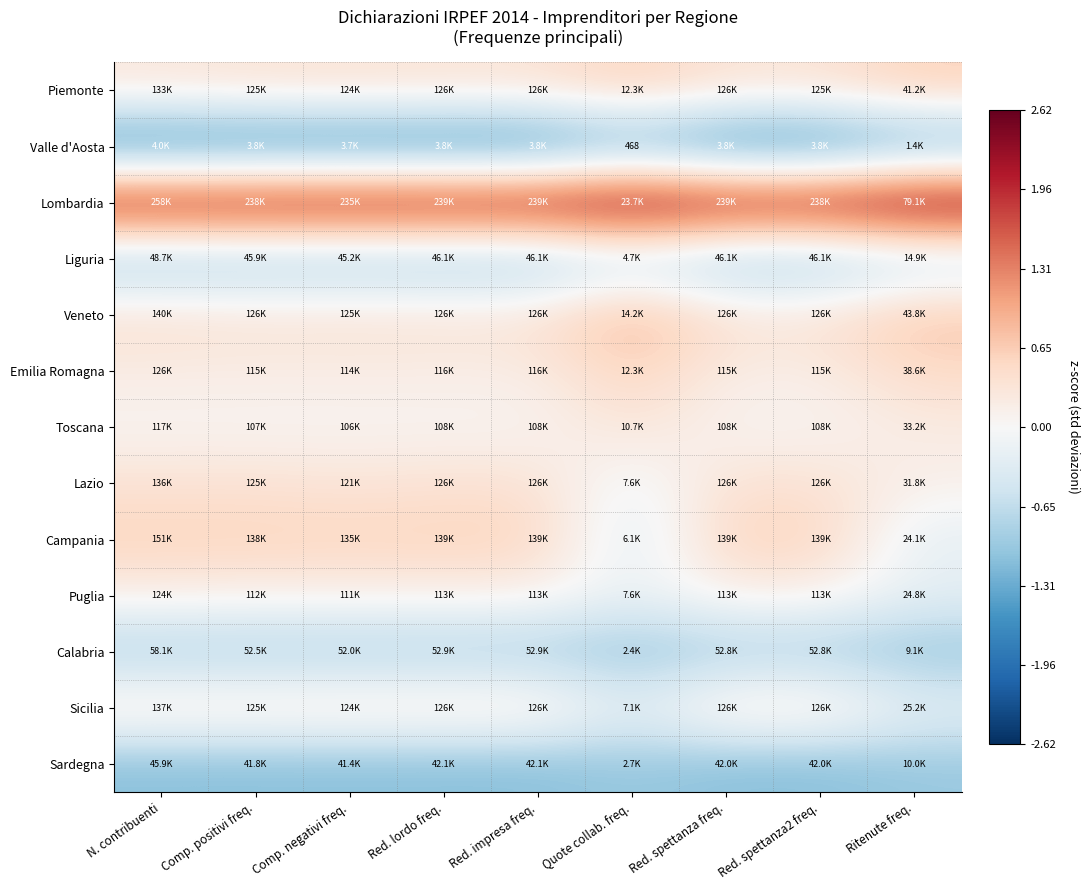

What is the average value of the Emilia Romagna series?

0.3